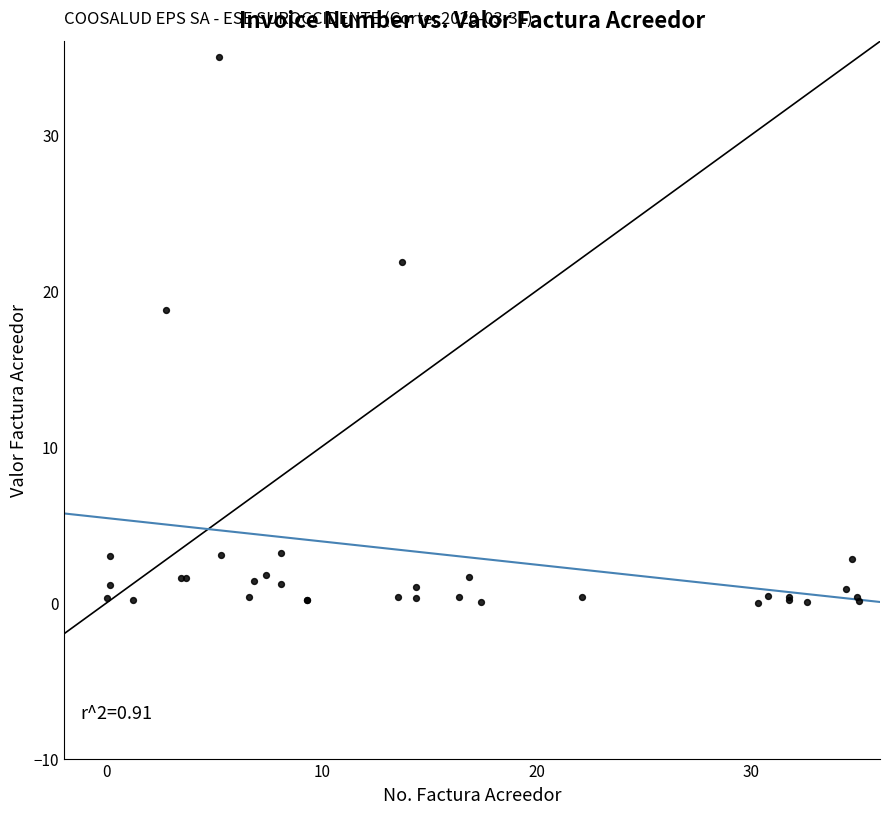

What Y value in the scatter plot is closest to 17?

18.8